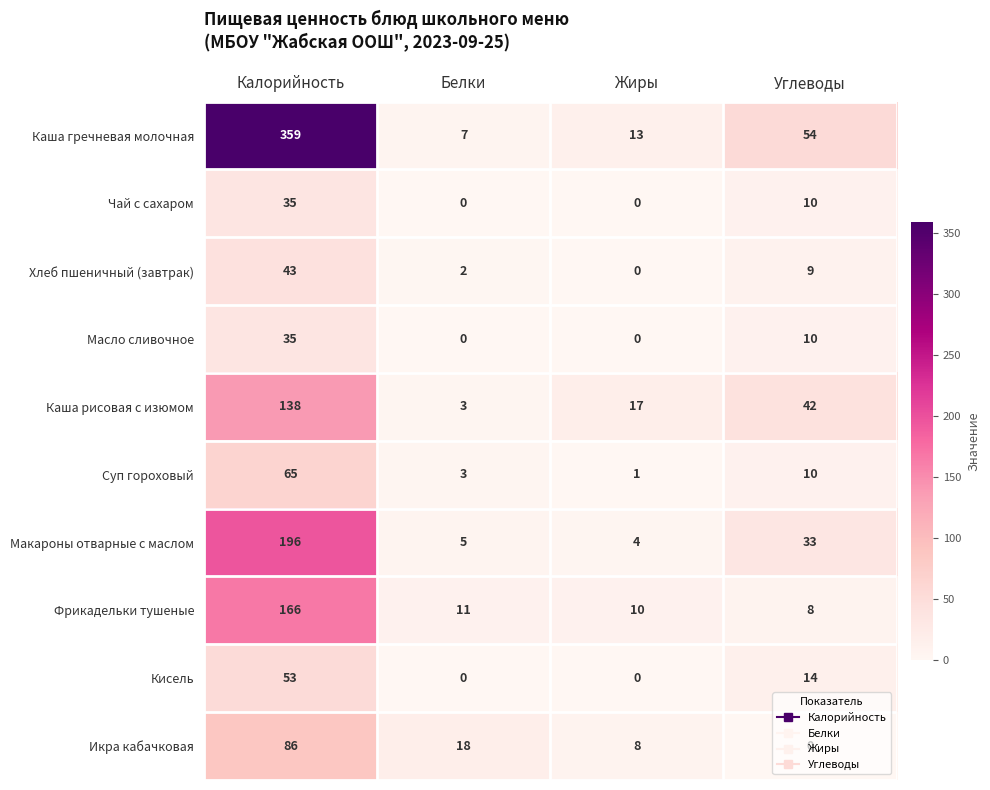

What is the difference between the highest and lowest values at Калорийность?

324